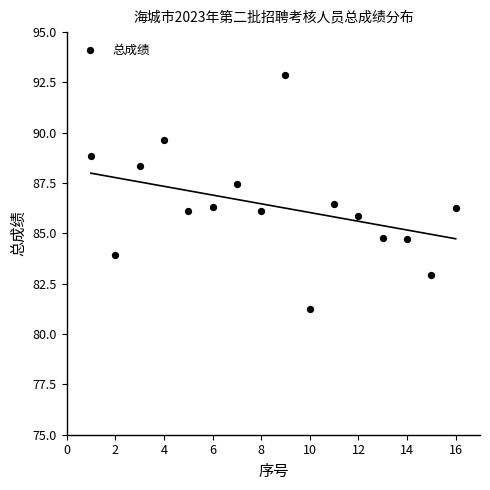

What is the range of X values (max minus min)?

15.0